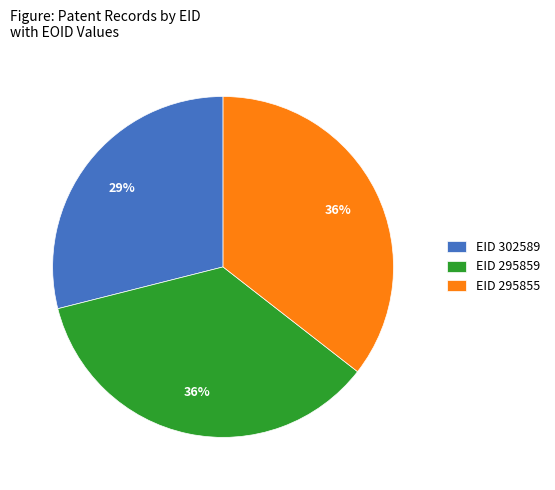

Count the number of slices in the pie.

3